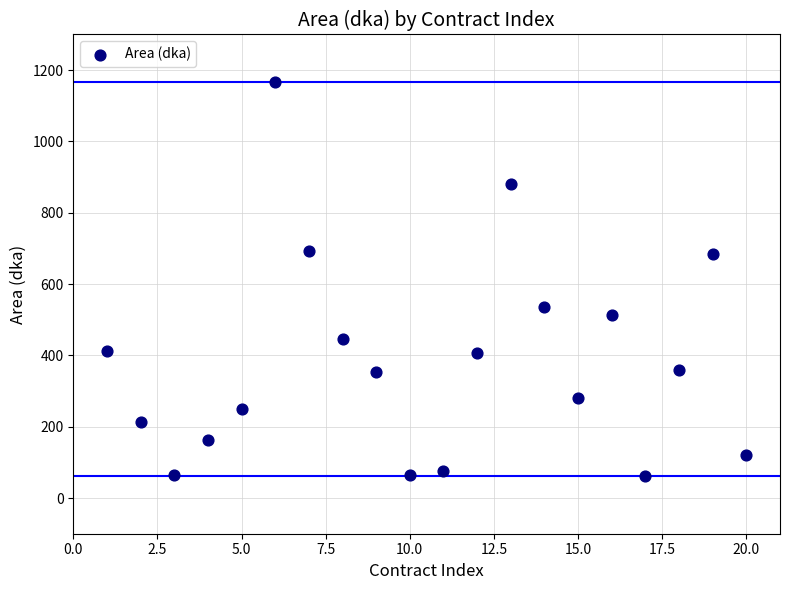

What is the range of X values (max minus min)?

19.0